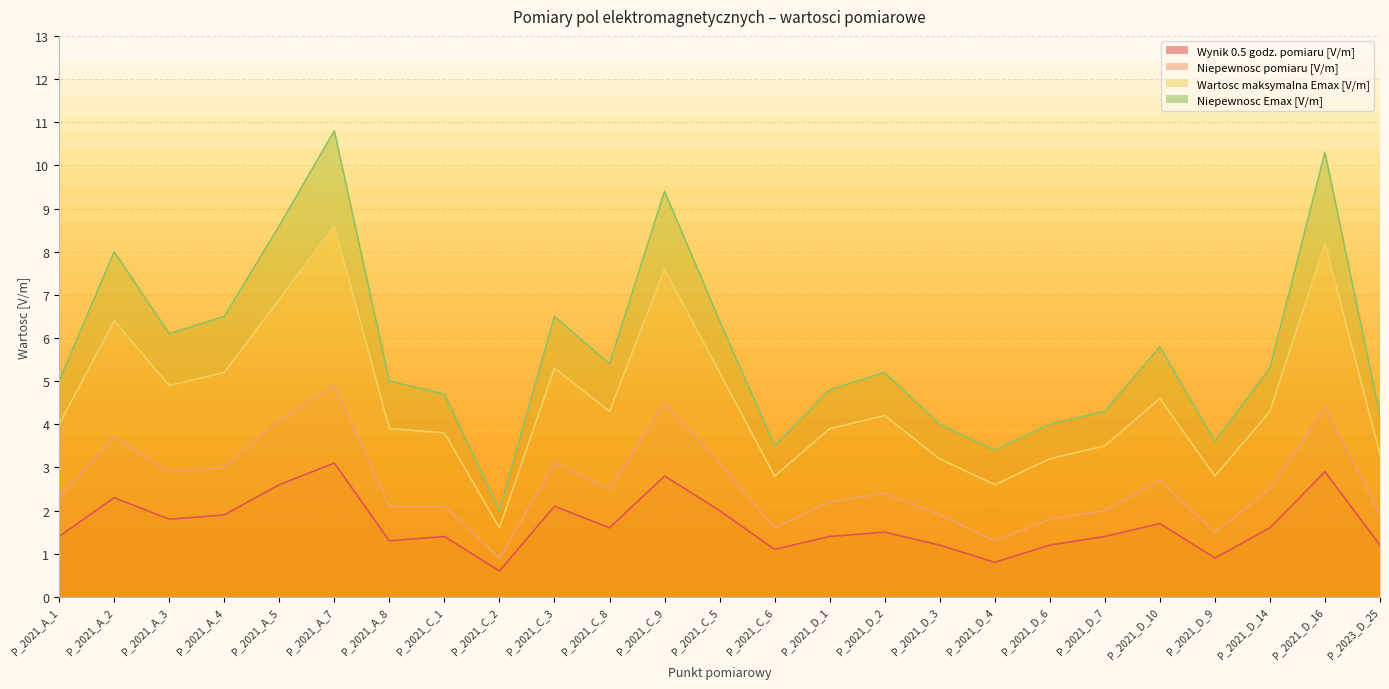

What is the label of the 23rd point from the left?

P_2021_D_14